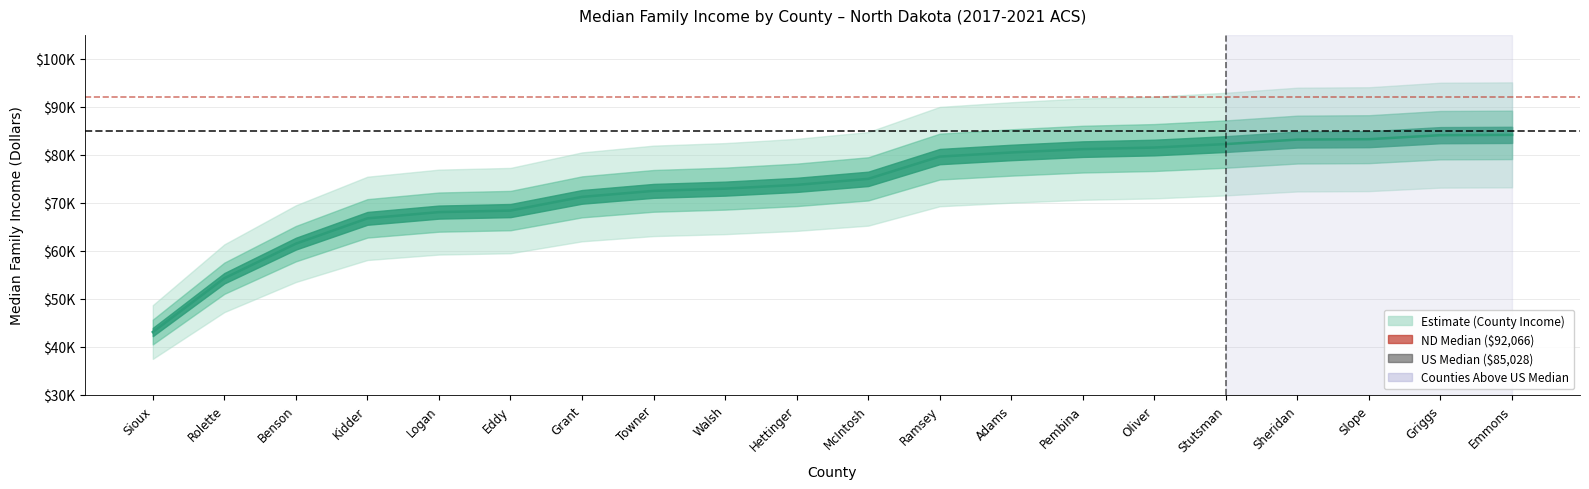

The US Median series shows 85028 at Rolette. True or false?

True